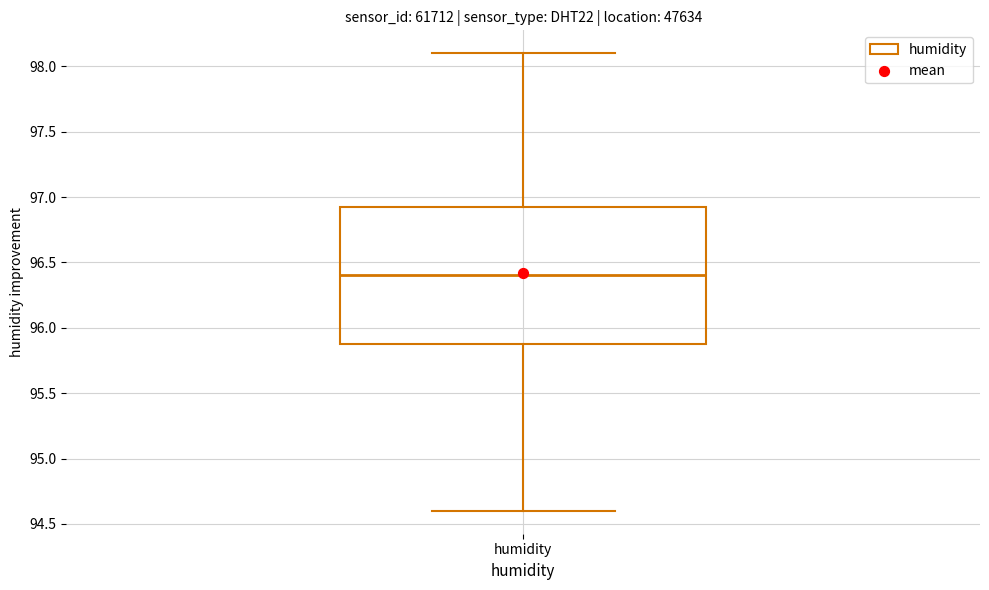

Transcribe this box plot: give where the median line is, the range the box spans, and where the two whiskers end, as read against the y-axis. The values are not printed on the chart, so give them approximately, as read against the axis.

median 96.40, box 95.90 to 96.95, whiskers 94.60 to 98.10